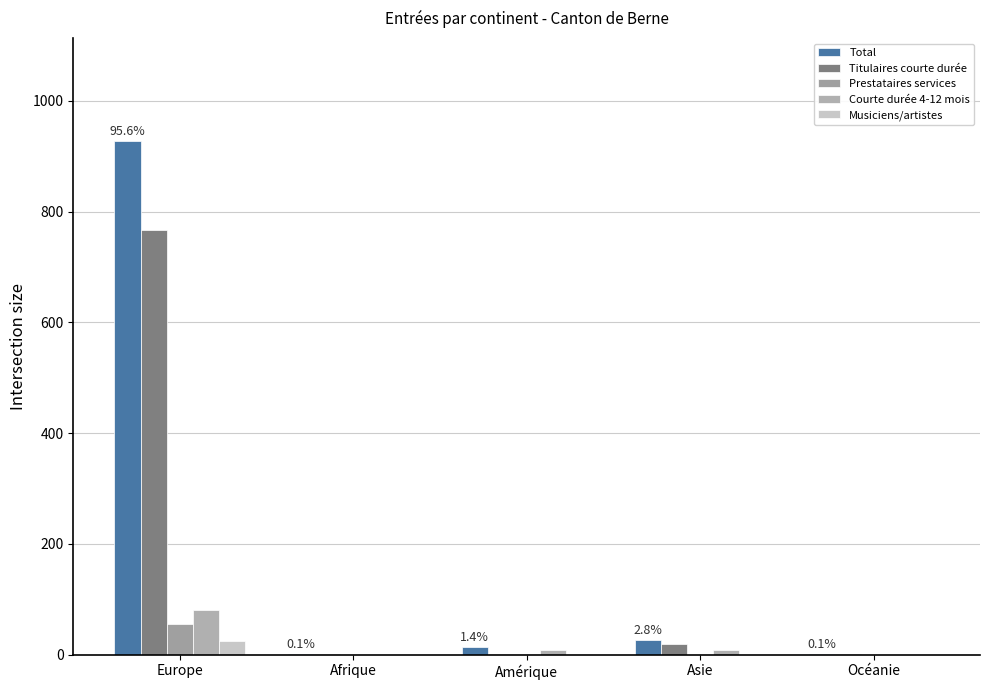

What is the difference between the highest and lowest values at Europe?

903